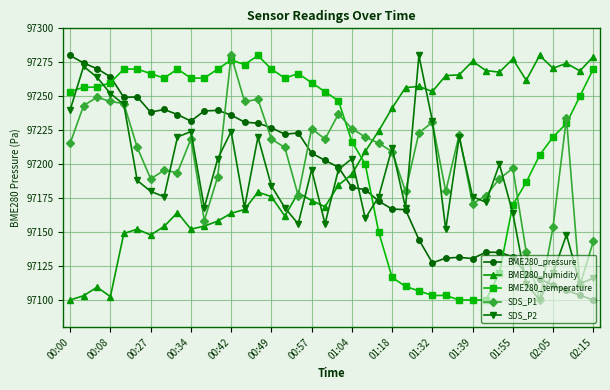

Which series has the largest total across all categories?

BME280_temperature